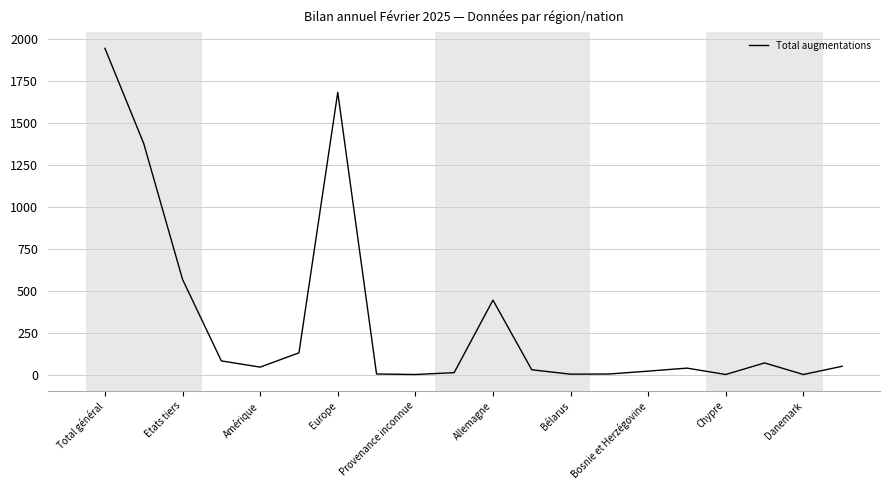

What is the maximum value shown in the chart?

1943